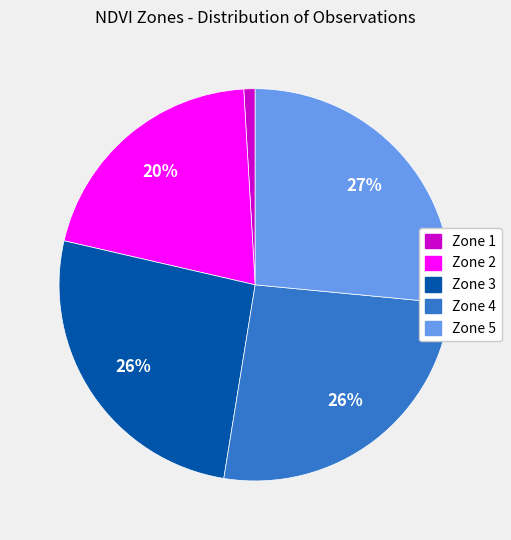

Is Zone 5 the majority of the pie?

No